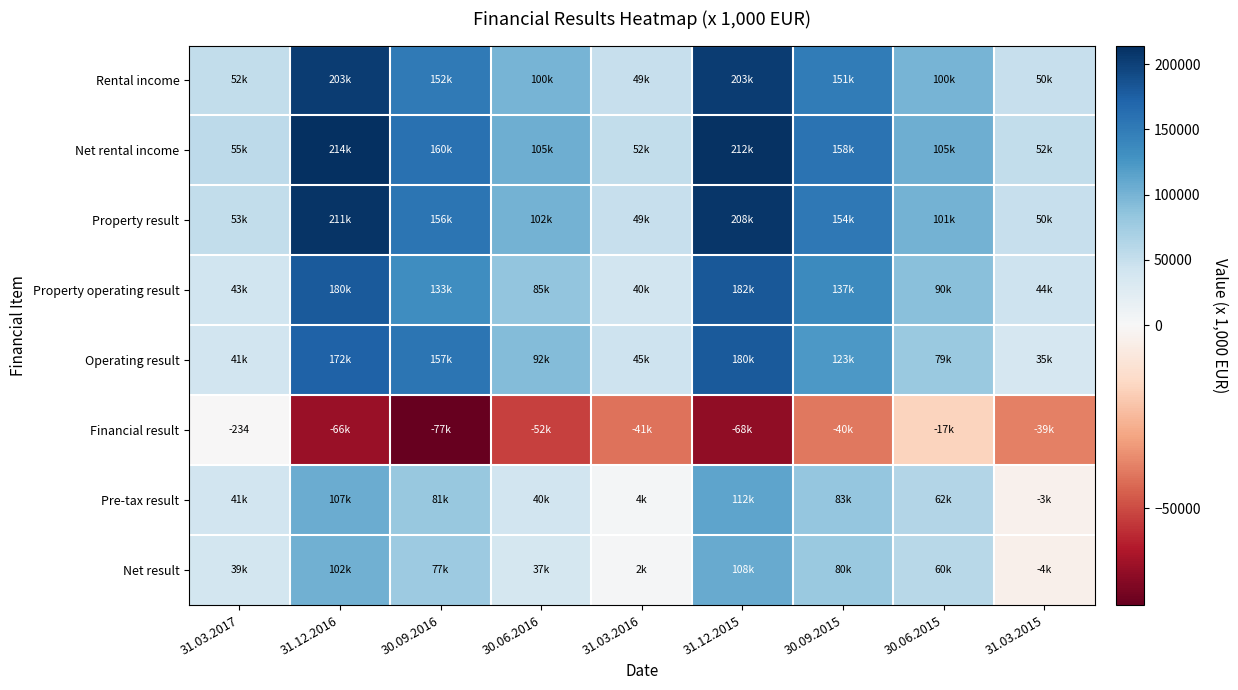

Which series has the largest total across all categories?

Net rental income